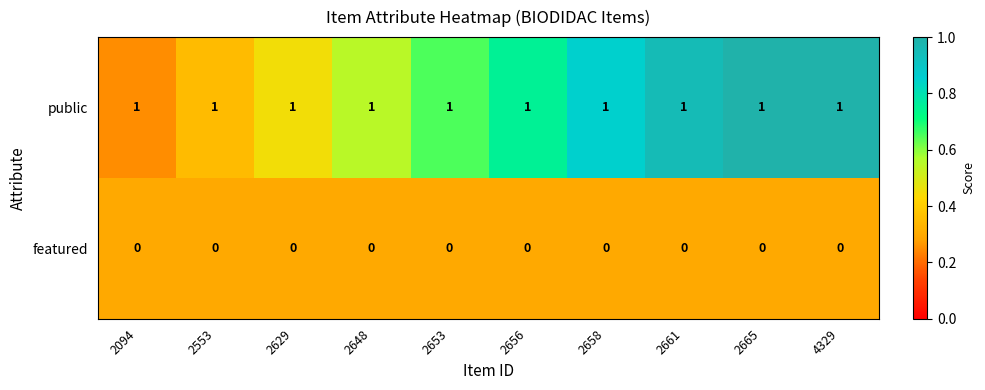

List the series in order of their peak value, highest first.

public, featured